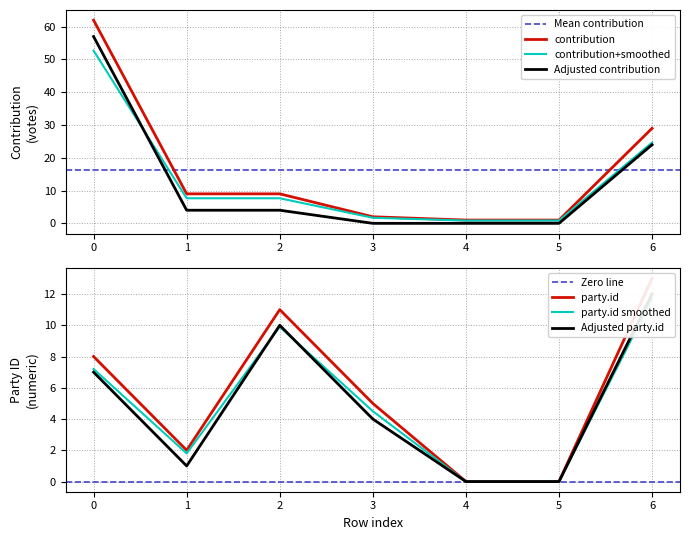

What is the difference between the party.id values at 3 and 5?

5